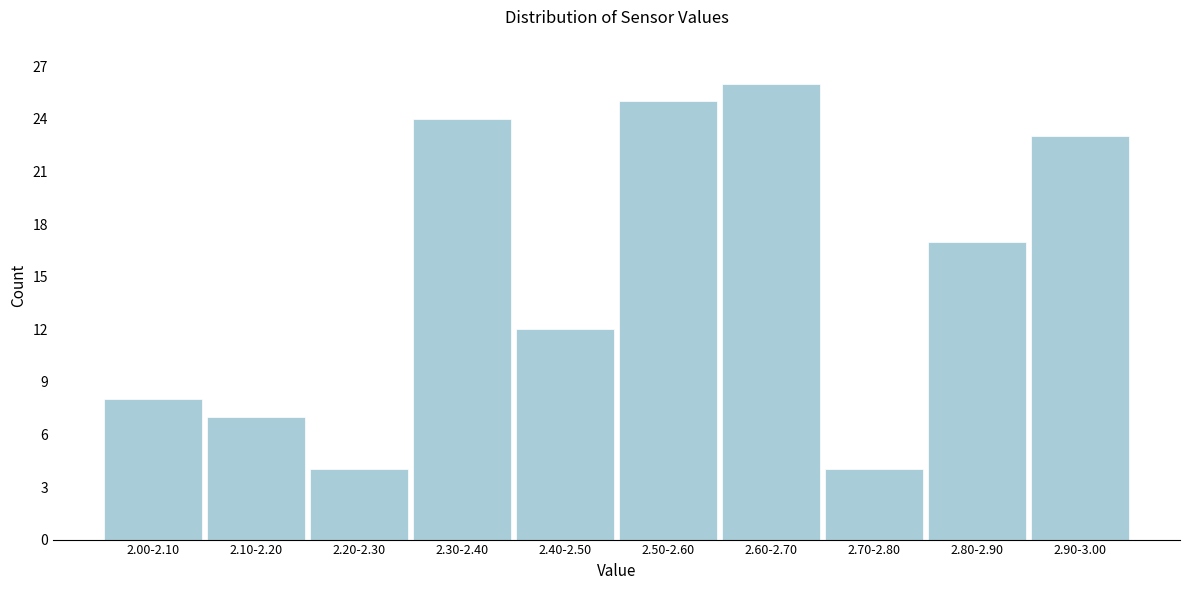

Reading left to right, what are all the values shown in this chart?

2.00-2.10=8	2.10-2.20=7	2.20-2.30=4	2.30-2.40=24	2.40-2.50=12	2.50-2.60=25	2.60-2.70=26	2.70-2.80=4	2.80-2.90=17	2.90-3.00=23